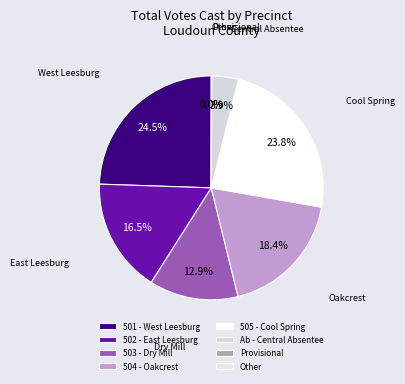

What percentage is the 503 - Dry Mill slice, to the nearest percent?

13%